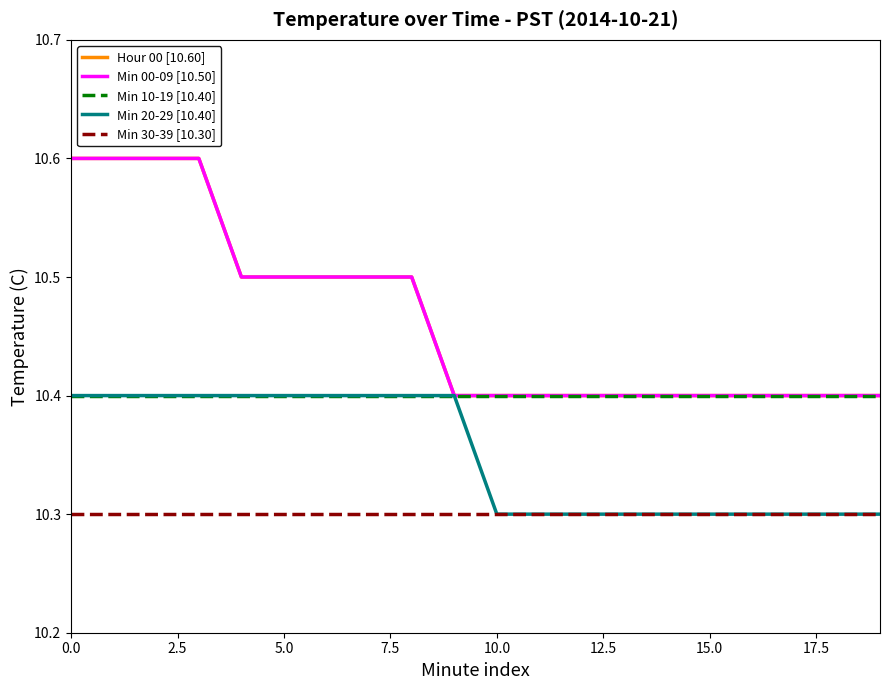

Does the chart display data point markers on the line(s)?

No